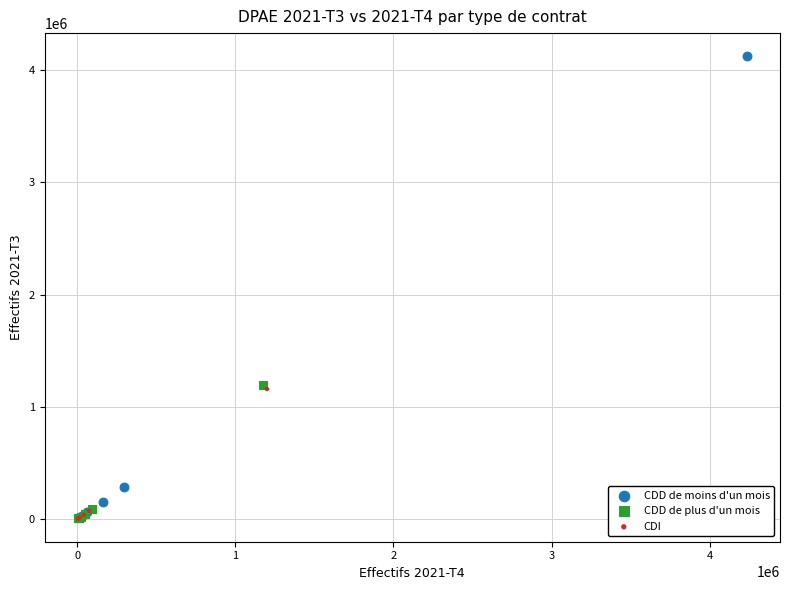

Which series reaches the maximum Y coordinate?

CDD de moins d'un mois